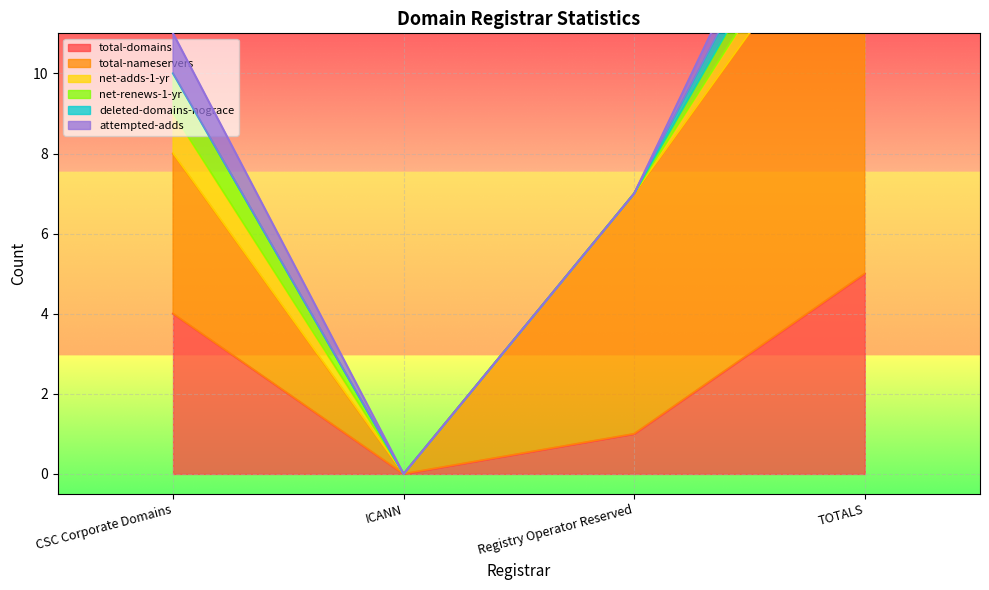

Where is total-domains nearest to the value 2?

Registry Operator Reserved